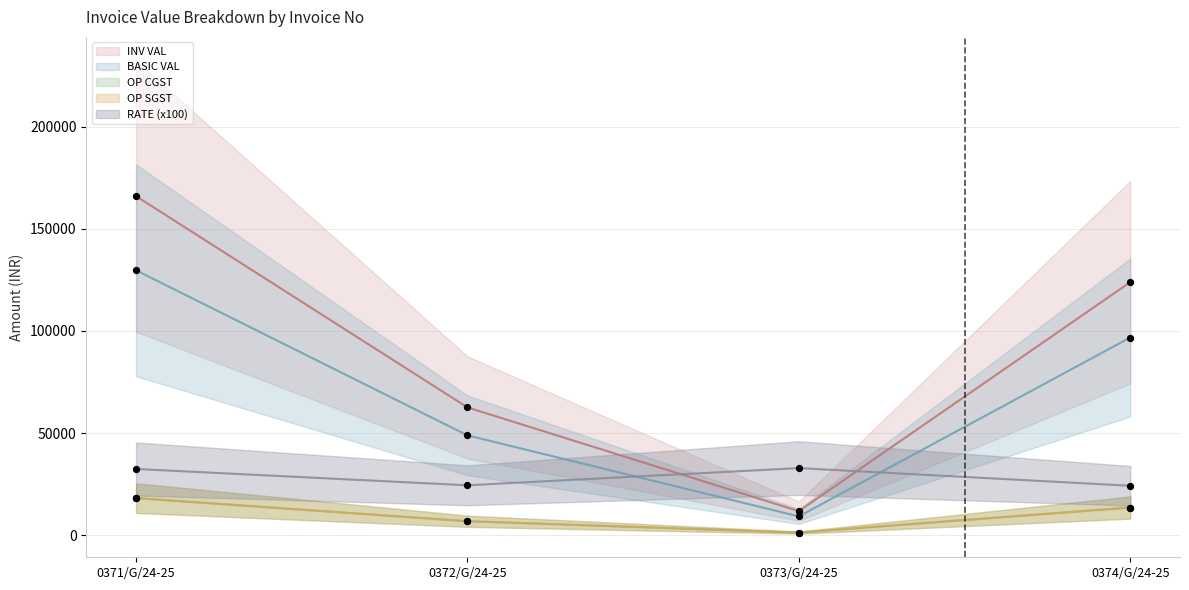

What are all the series names shown in the legend?

RATE, BASIC VAL, OP CGST, OP SGST, INV VAL